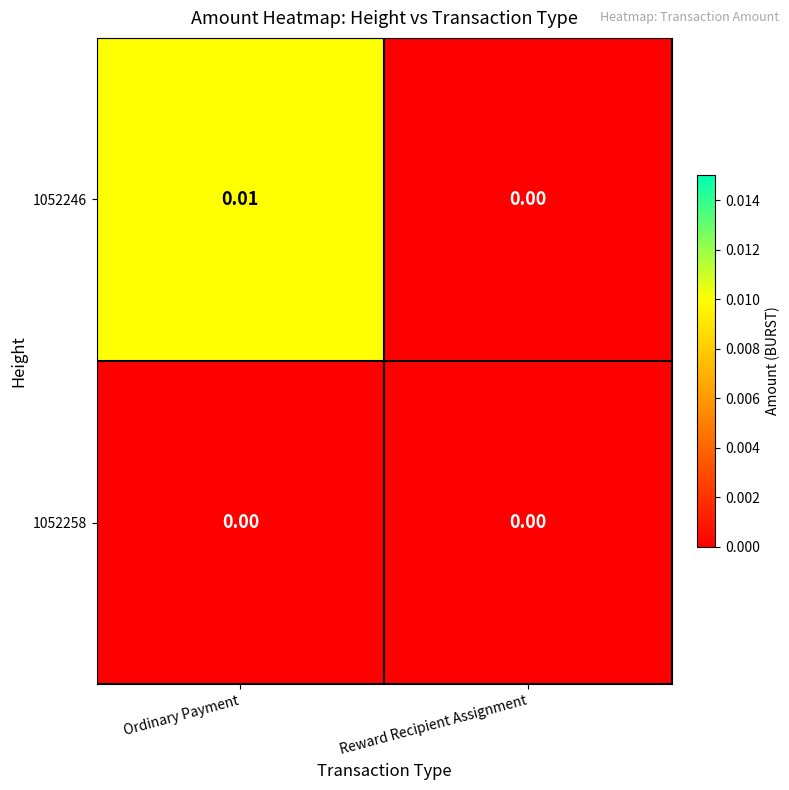

List the series in order of their peak value, lowest first.

1052258, 1052246